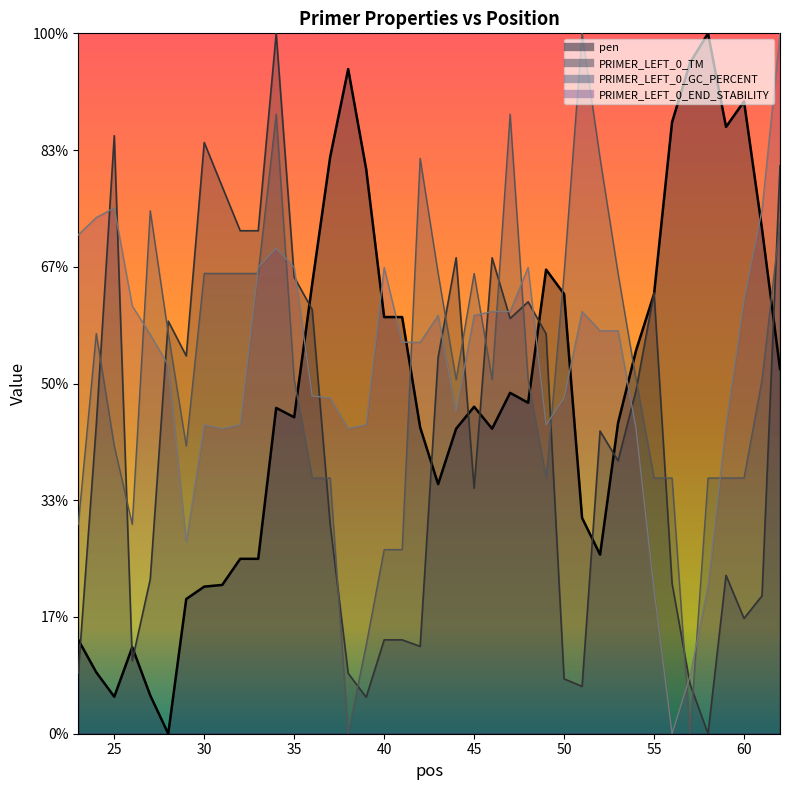

At which category does pen reach its first local peak?

26